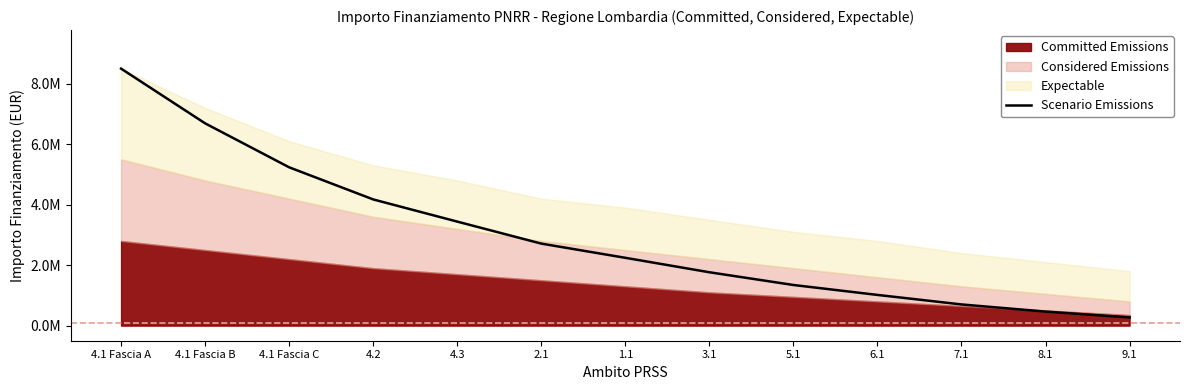

What is the ratio of the value at 6.1 to the value at 9.1?

3.8